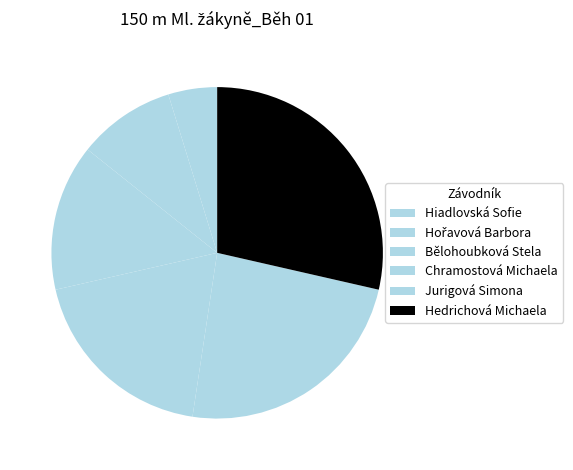

True or false: Hedrichová Michaela accounts for 19% of the total.

False